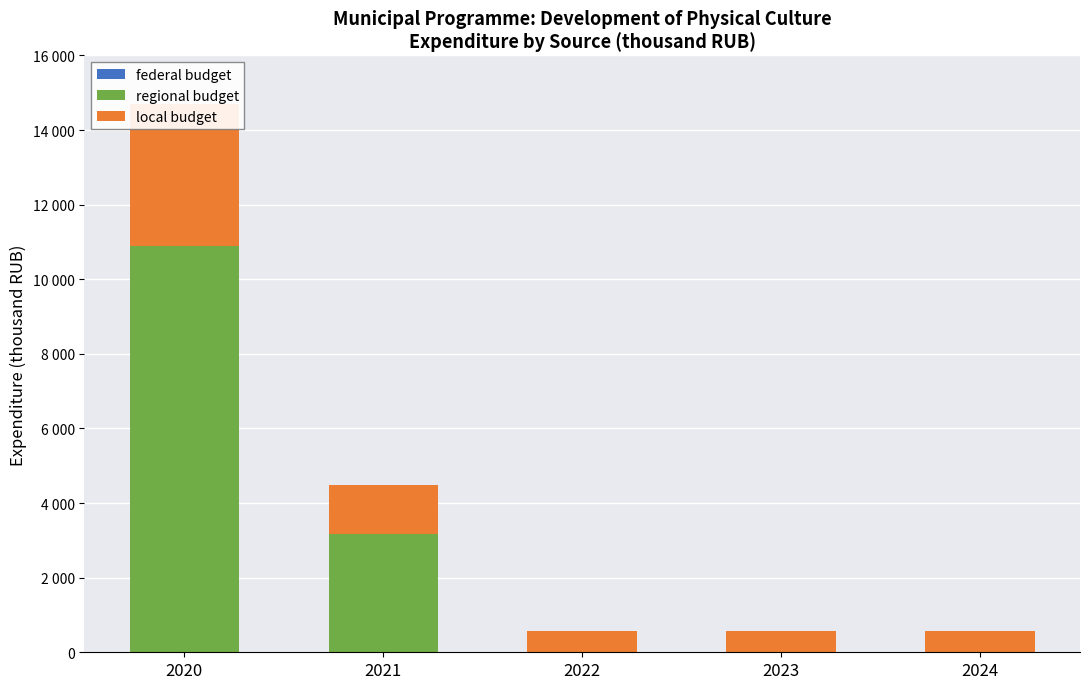

What is the value of the local budget bar at the 4th from the left?

561.0